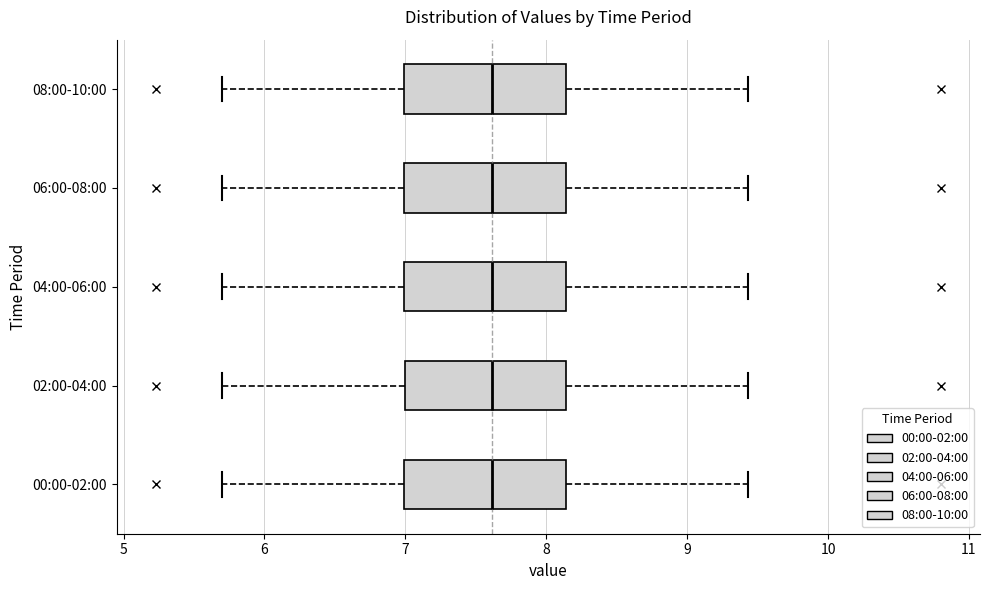

Where does the median line of the box for 08:00-10:00 sit on the x-axis? The values are not printed on the chart, so give them approximately, as read against the axis.

7.6